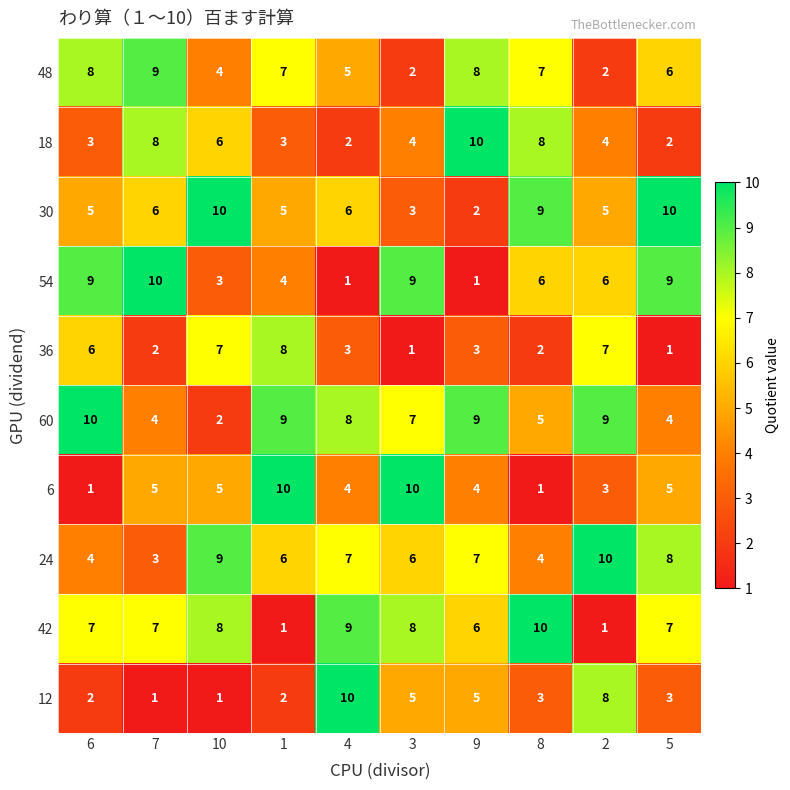

Which series changed the most between 1 and 5?

36